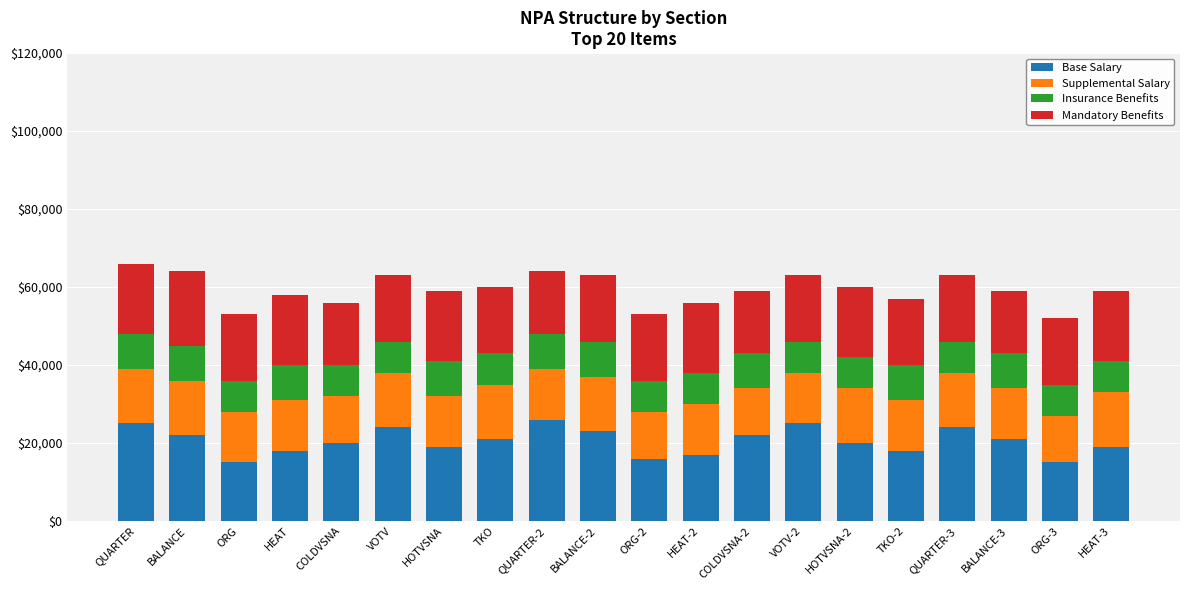

Is it true that Mandatory Benefits equals 19 at BALANCE?

True